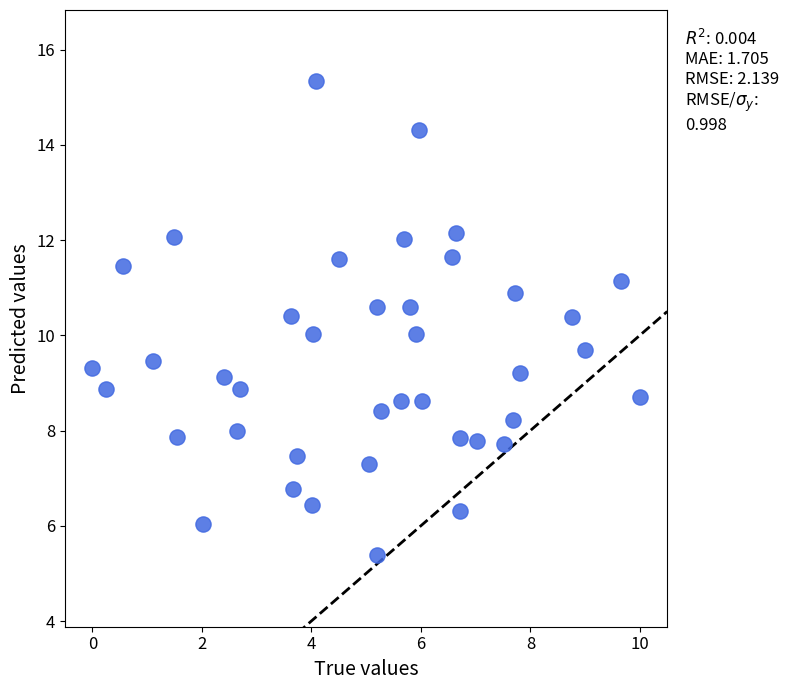

What is the range of X values (max minus min)?

10.0